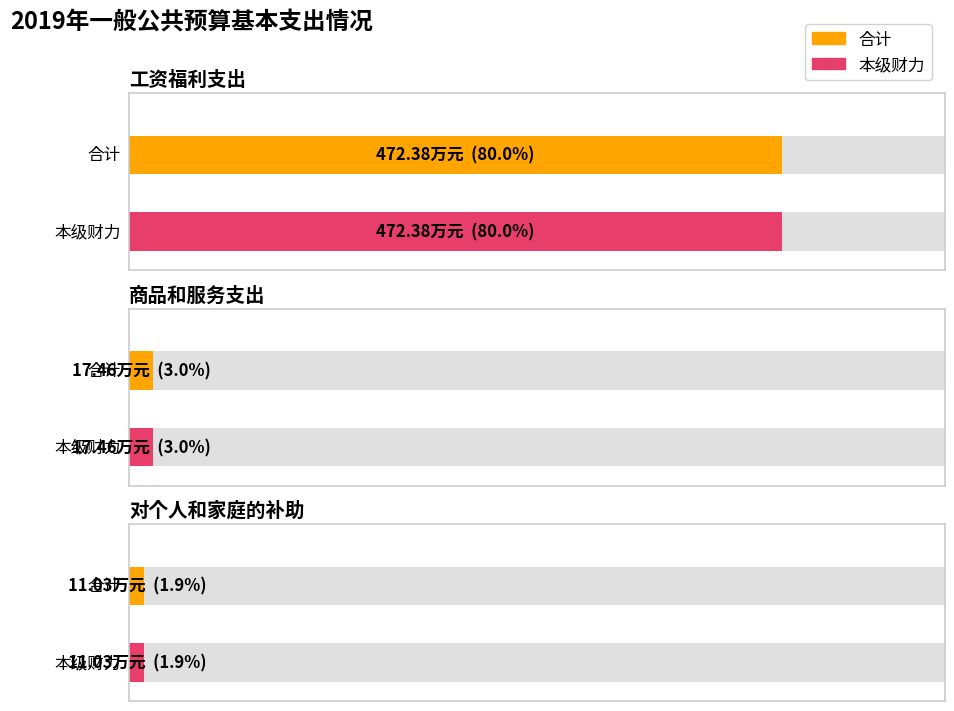

What are all the series names shown in the legend?

合计, 本级财力